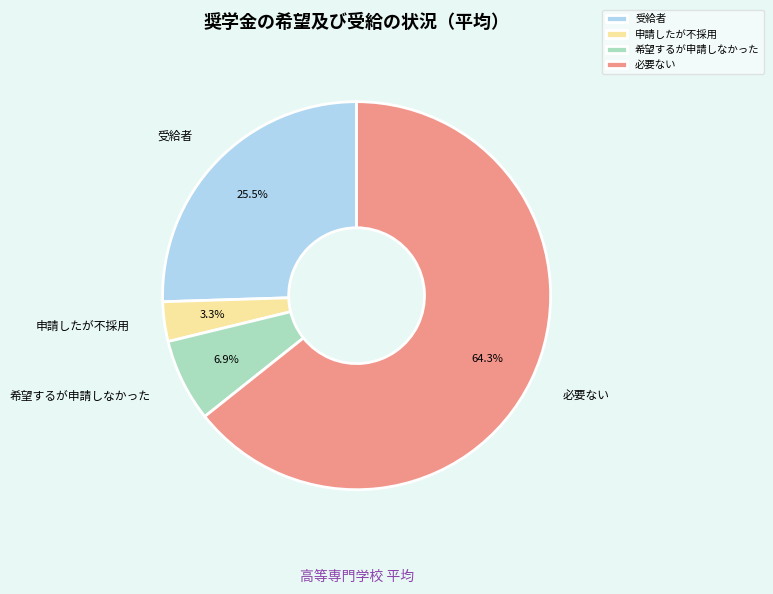

What is the smallest slice in the pie chart?

申請したが不採用